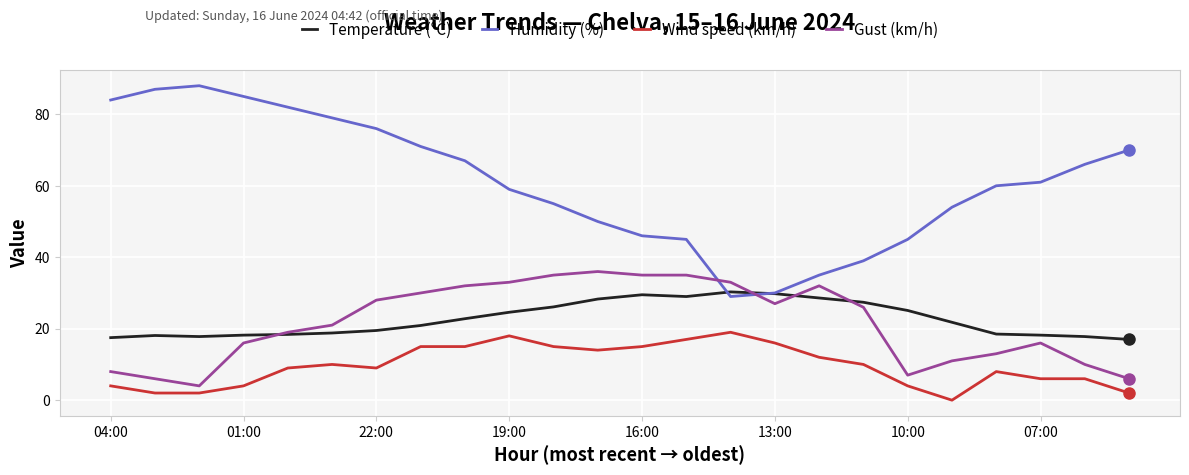

What are all the series names shown in the legend?

Temperature (°C), Humidity (%), Wind speed (km/h), Gust (km/h)